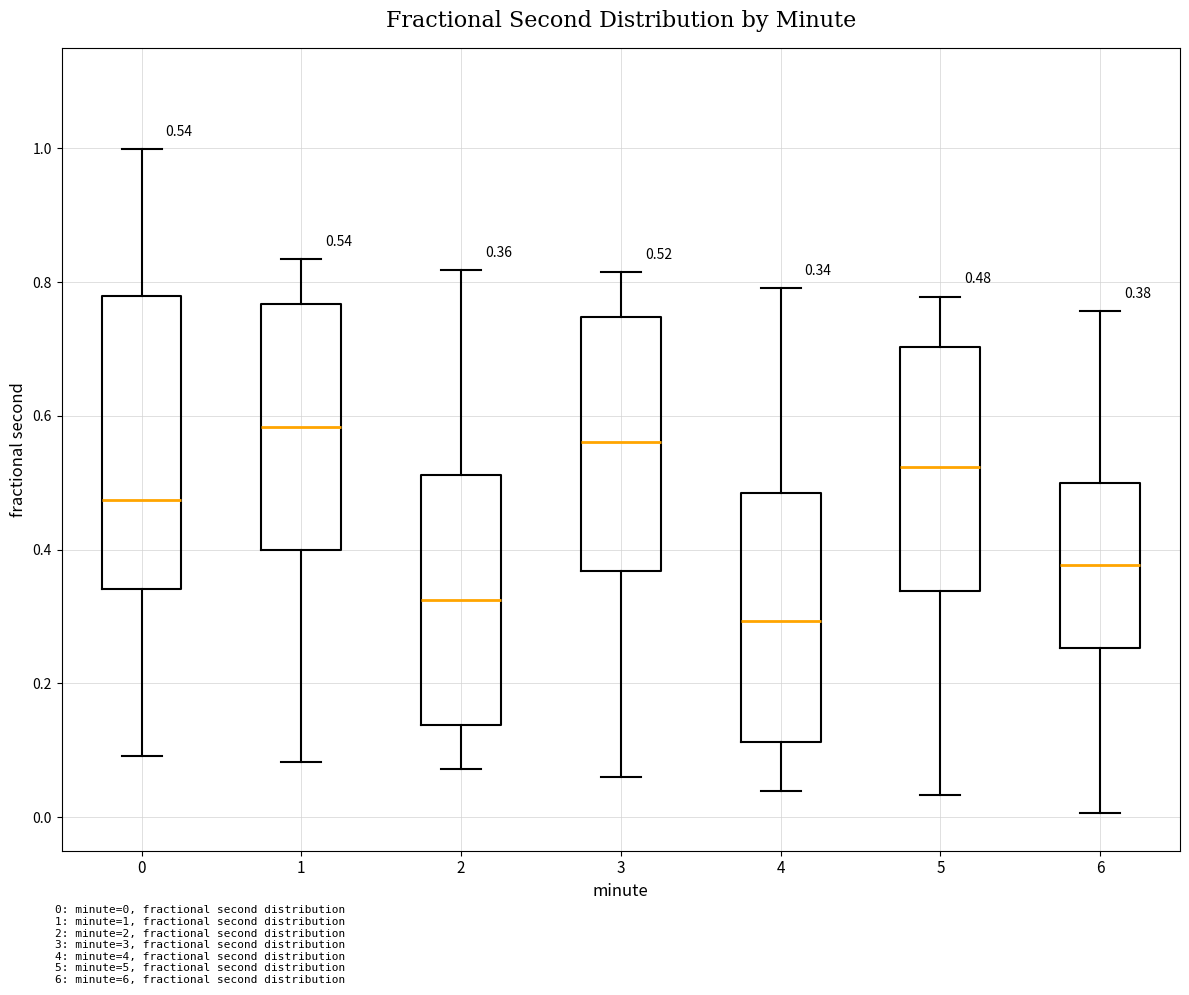

Which box's median line is the lowest?

4